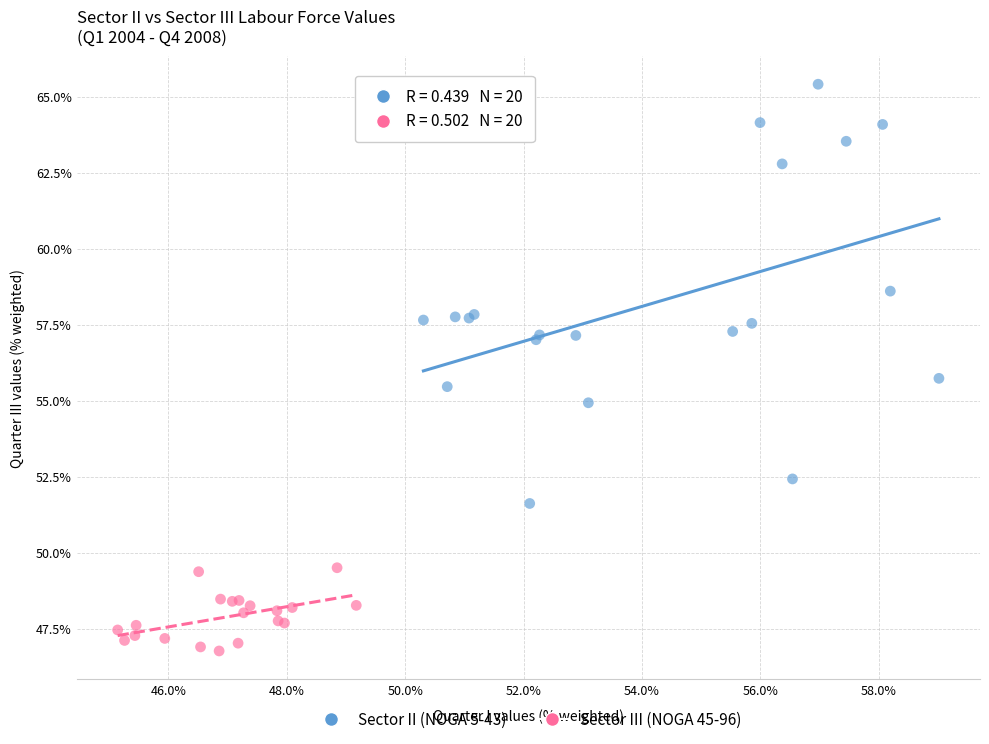

Which series reaches the maximum Y coordinate?

Sector II (NOGA 5-43)